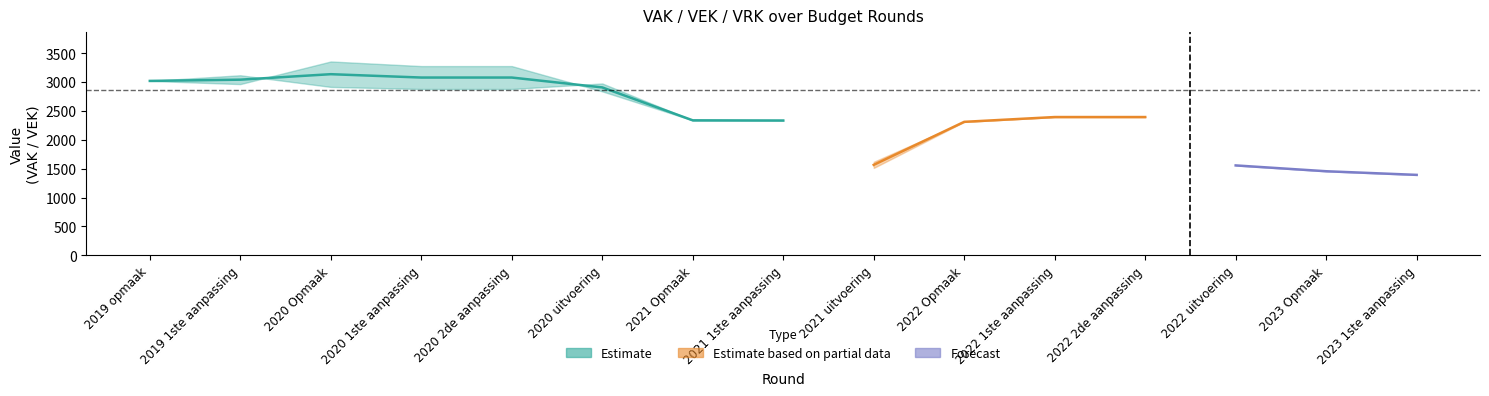

True or false: VRK and VEK cross at least once.

False